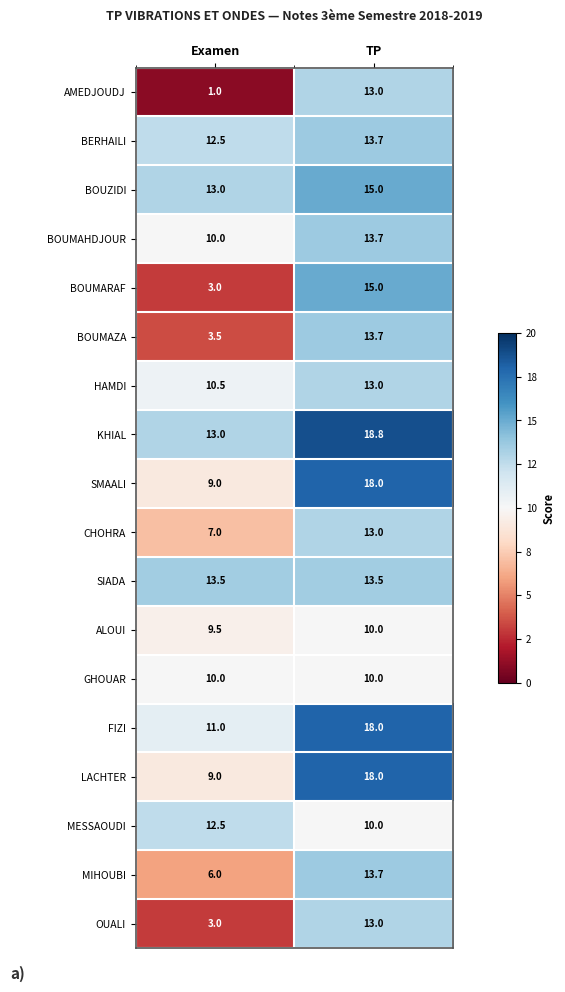

Where is BOUMARAF nearest to the value 9?

Examen